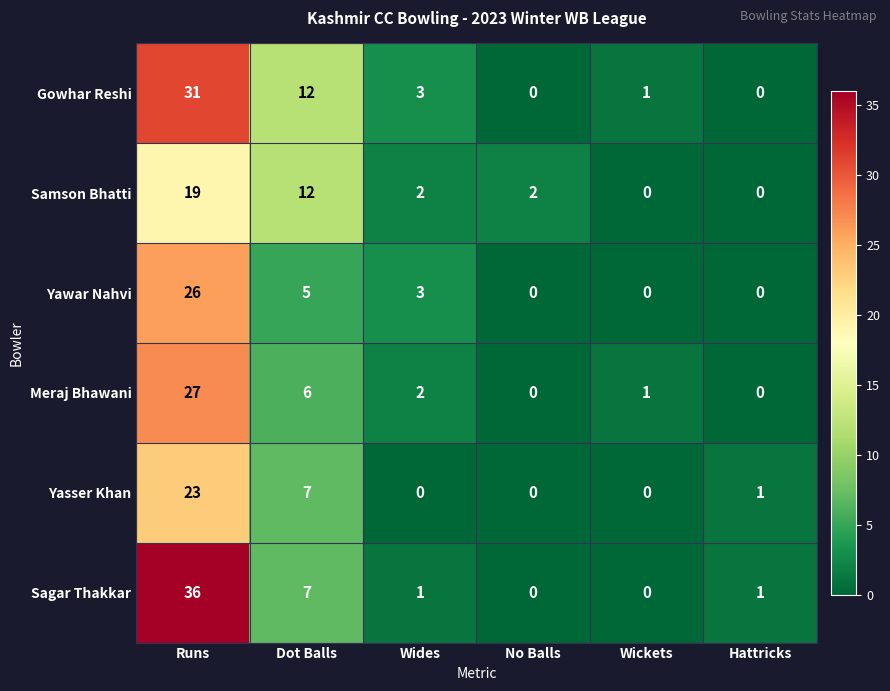

Is the value of Yasser Khan at Dot Balls greater than the value of Sagar Thakkar at Runs?

No